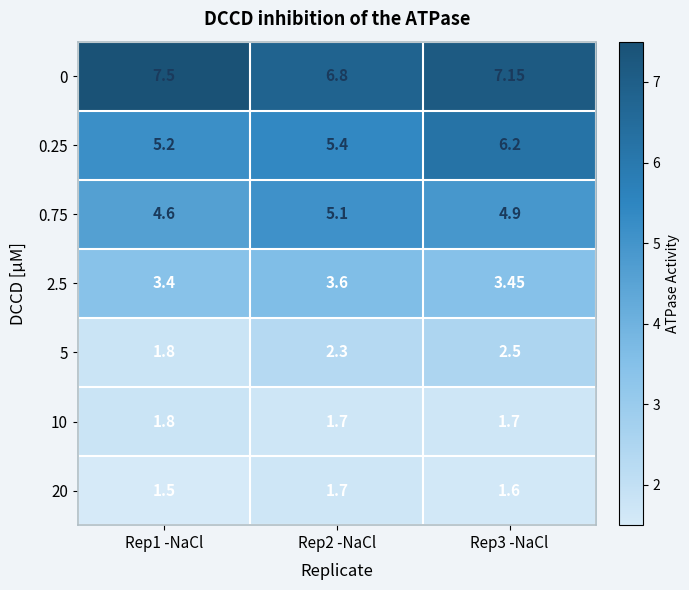

How many series are shown in this chart?

7